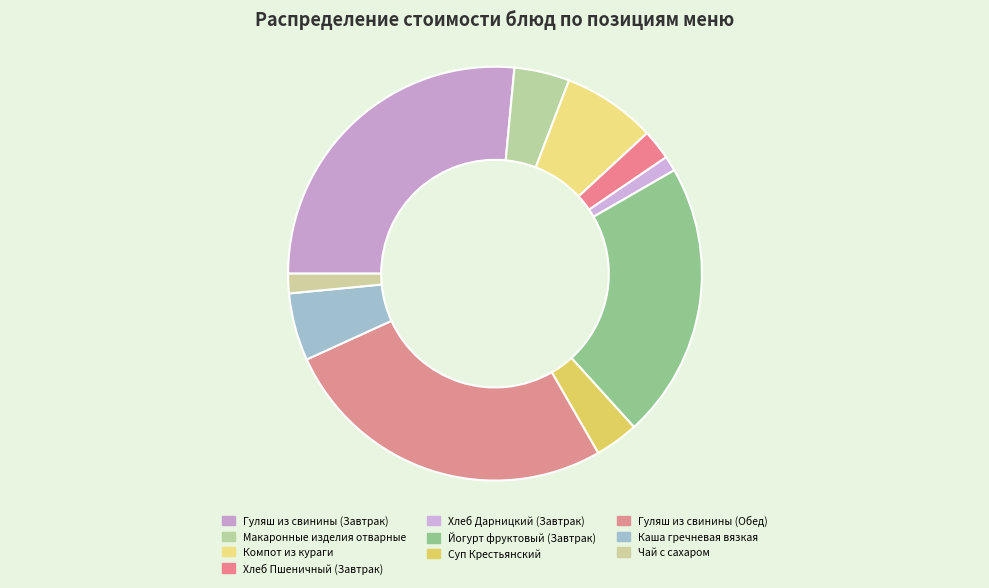

Is there a majority slice in this chart?

No